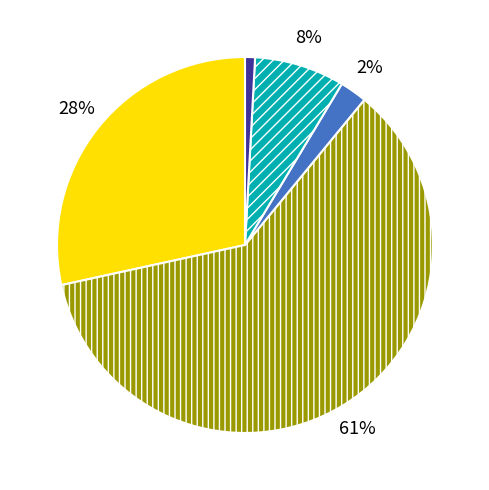

Is there any slice that represents more than half of the pie?

Yes